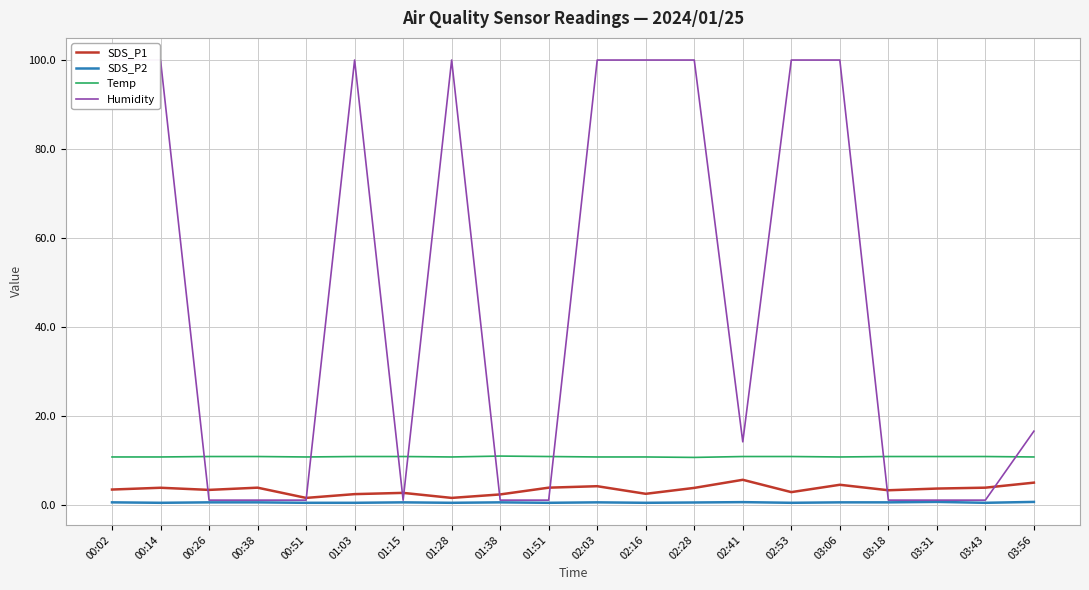

Which series changed the most between 02:28 and 02:53?

SDS_P1